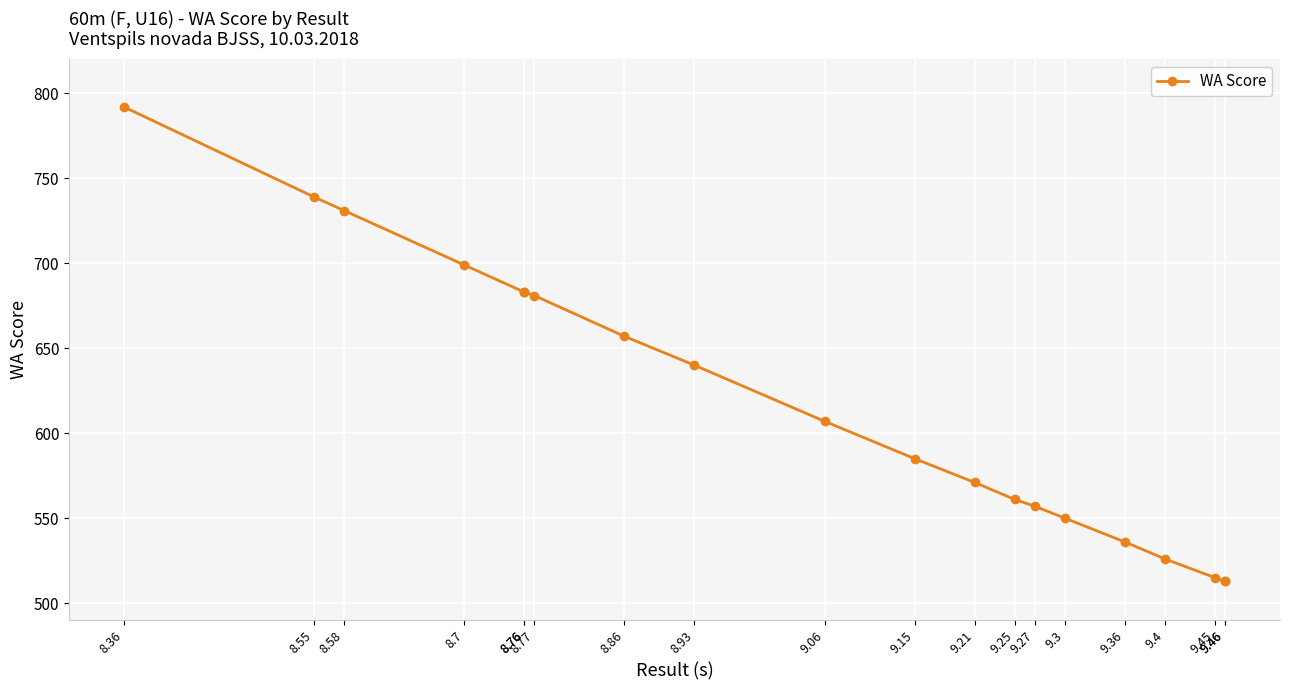

What is the maximum value shown in the chart?

792